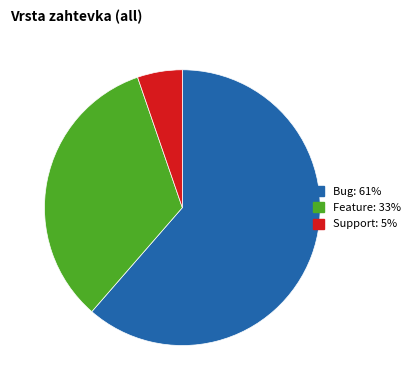

Which has a higher value, Bug or Feature?

Bug